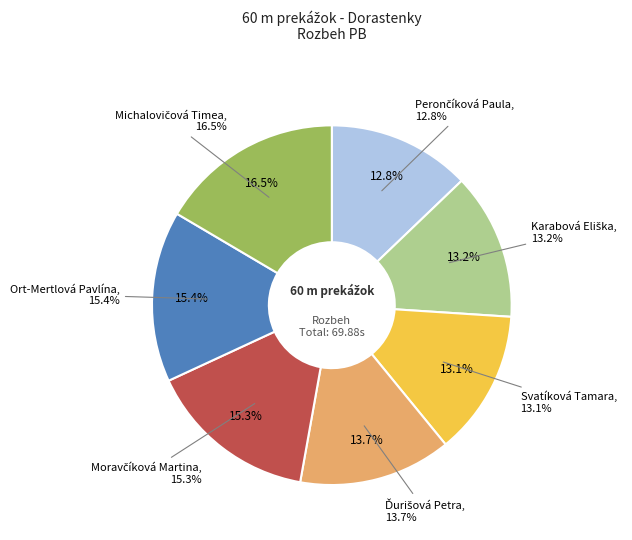

Combined, what portion of the pie is Michalovičová Timea and Karabová Eliška?

29.7%